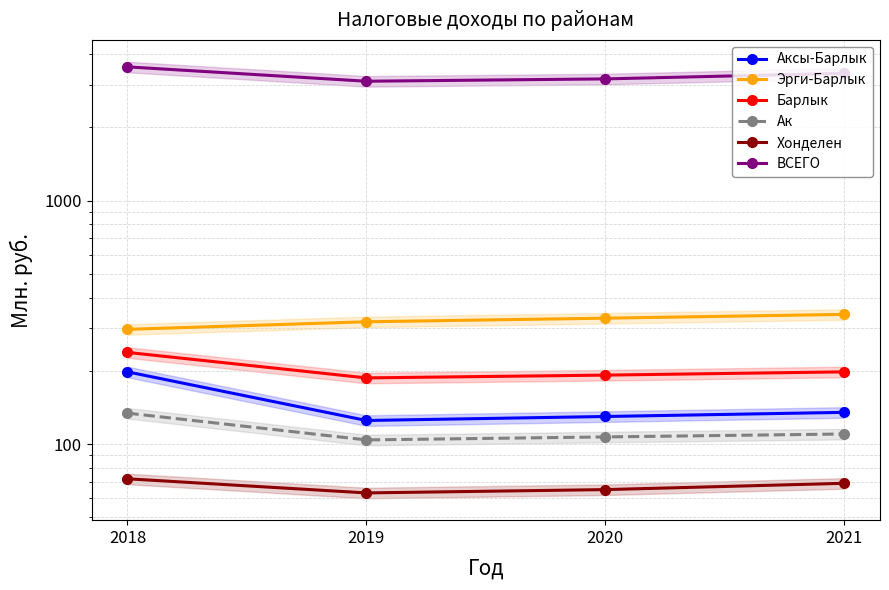

Between 2018 and 2019, which series saw the biggest shift?

ВСЕГО